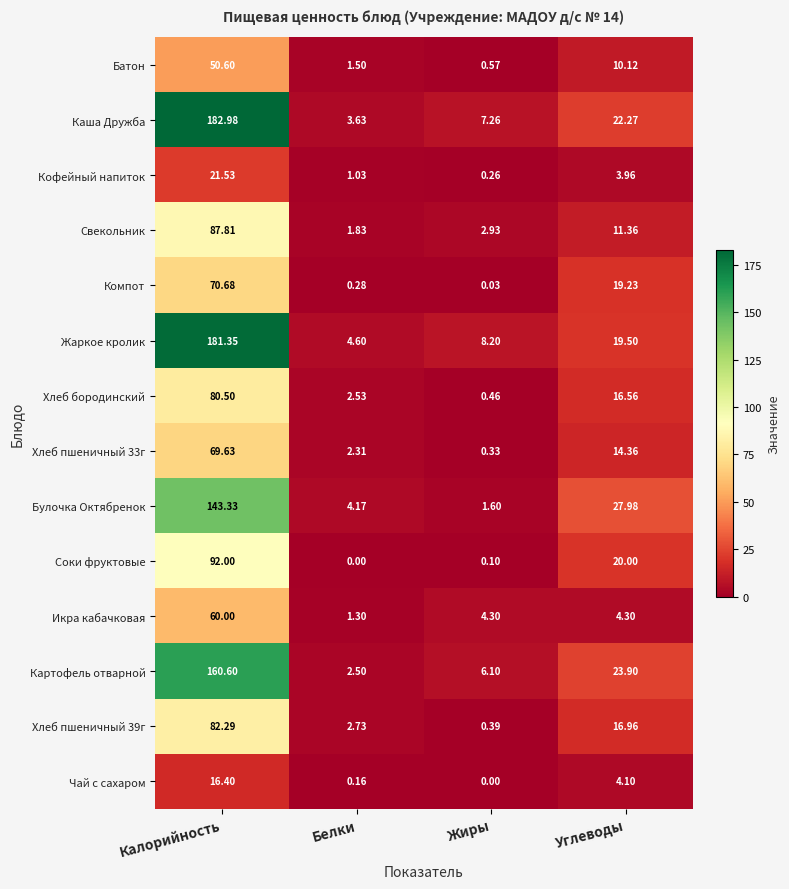

At which label is Хлеб пшеничный 39г closest to 41?

Углеводы